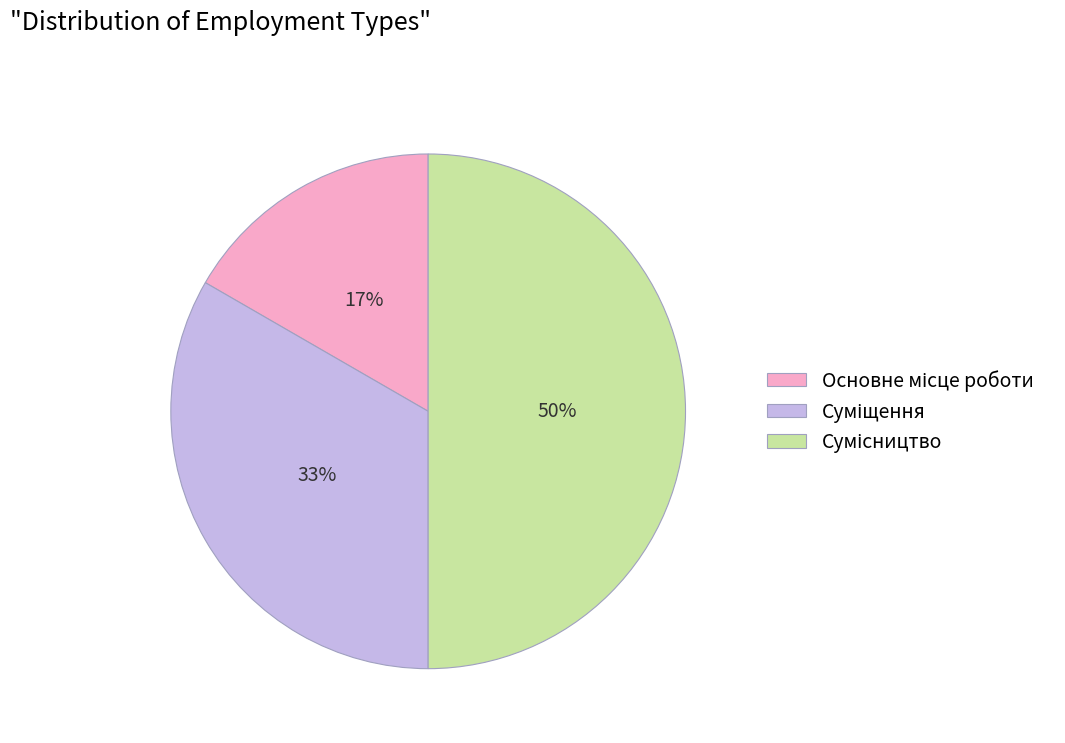

To the nearest percent, what is the average slice percentage?

33%